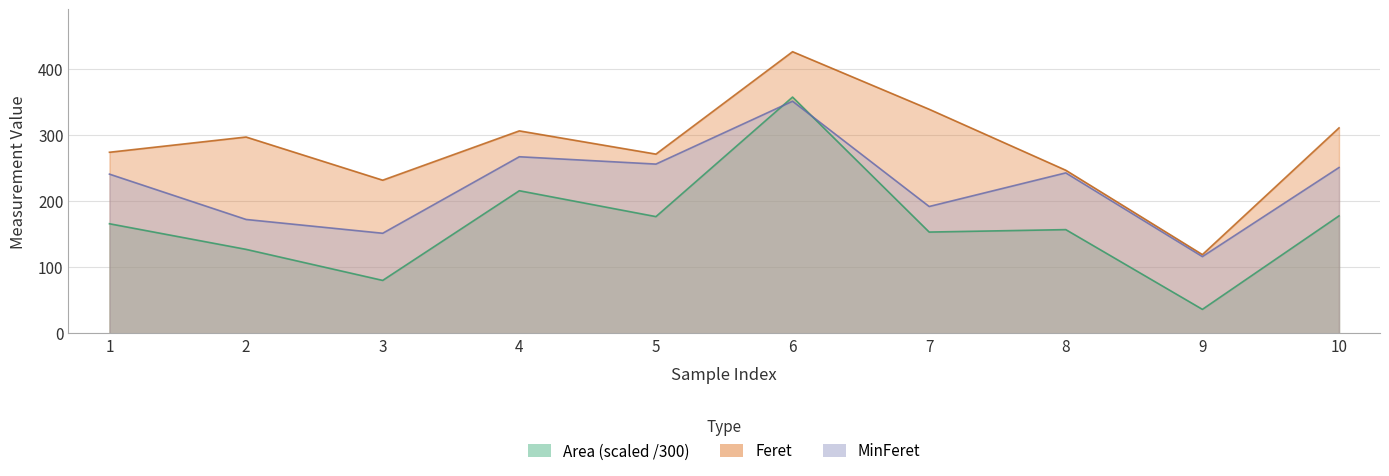

How many values in the Area series exceed 165?

5